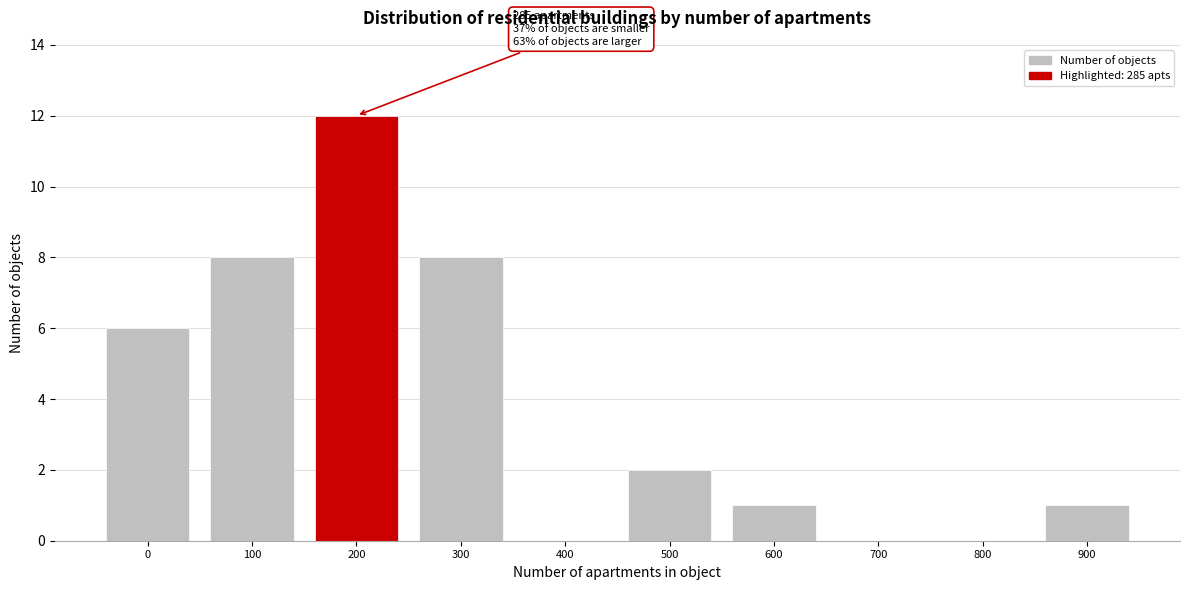

Reading left to right, transcribe all the data shown in this chart.

0=6	100=8	200=12	300=8	400=0	500=2	600=1	700=0	800=0	900=1